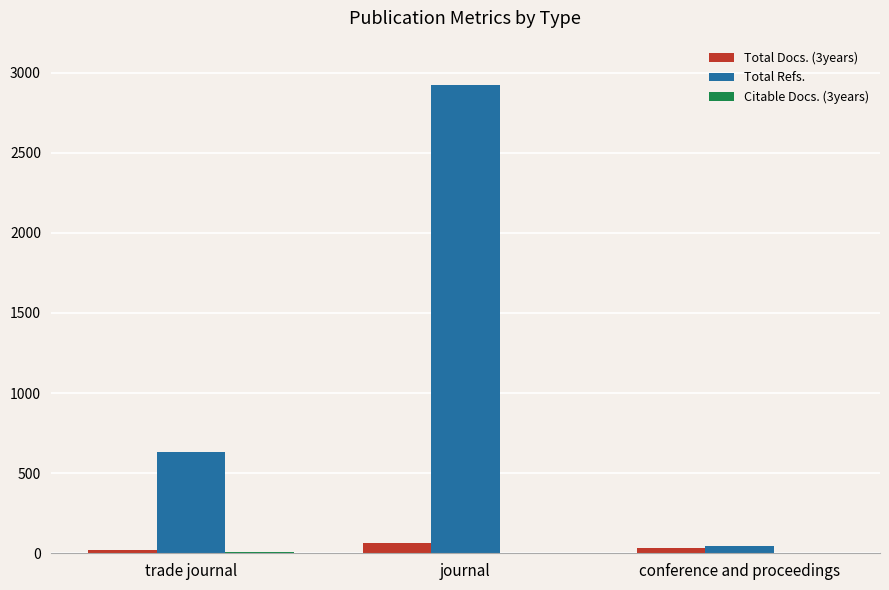

What is the maximum value for Total Refs.?

2926